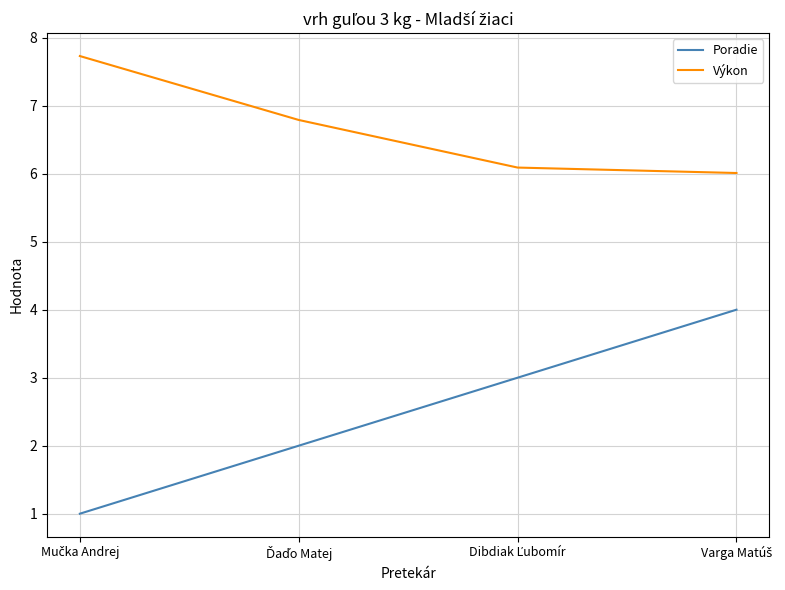

Which series has the widest spread of values?

Poradie